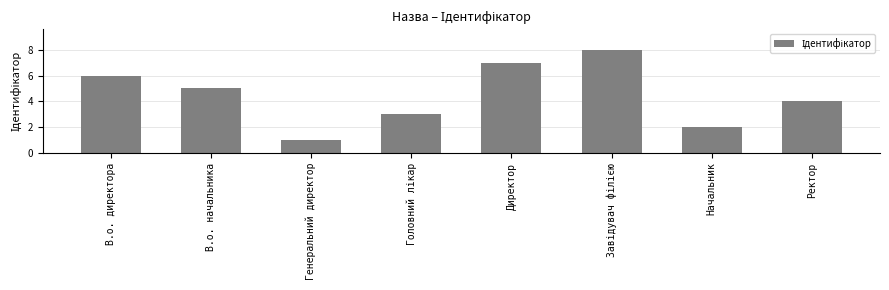

How many categories are shown in the chart?

8